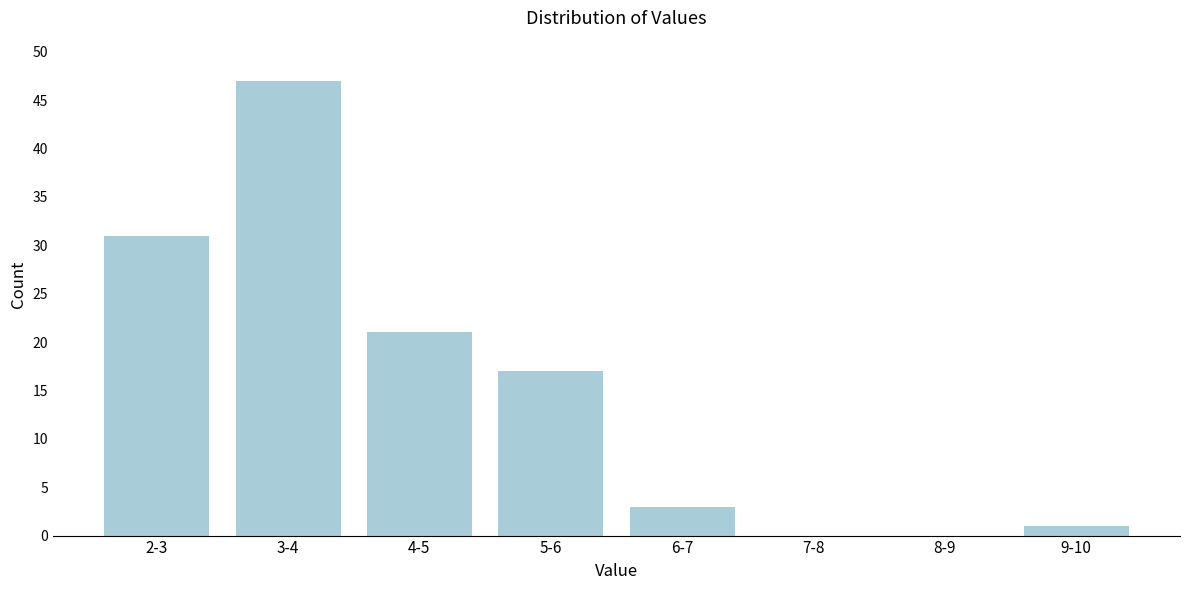

Reading left to right, list all the values displayed in this chart.

2-3=31	3-4=47	4-5=21	5-6=17	6-7=3	7-8=0	8-9=0	9-10=1